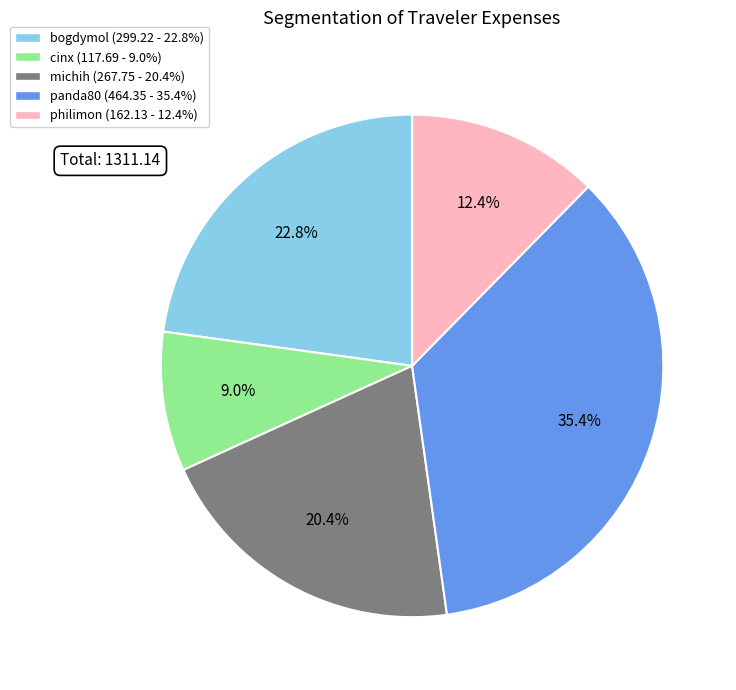

Is there any slice that represents more than half of the pie?

No